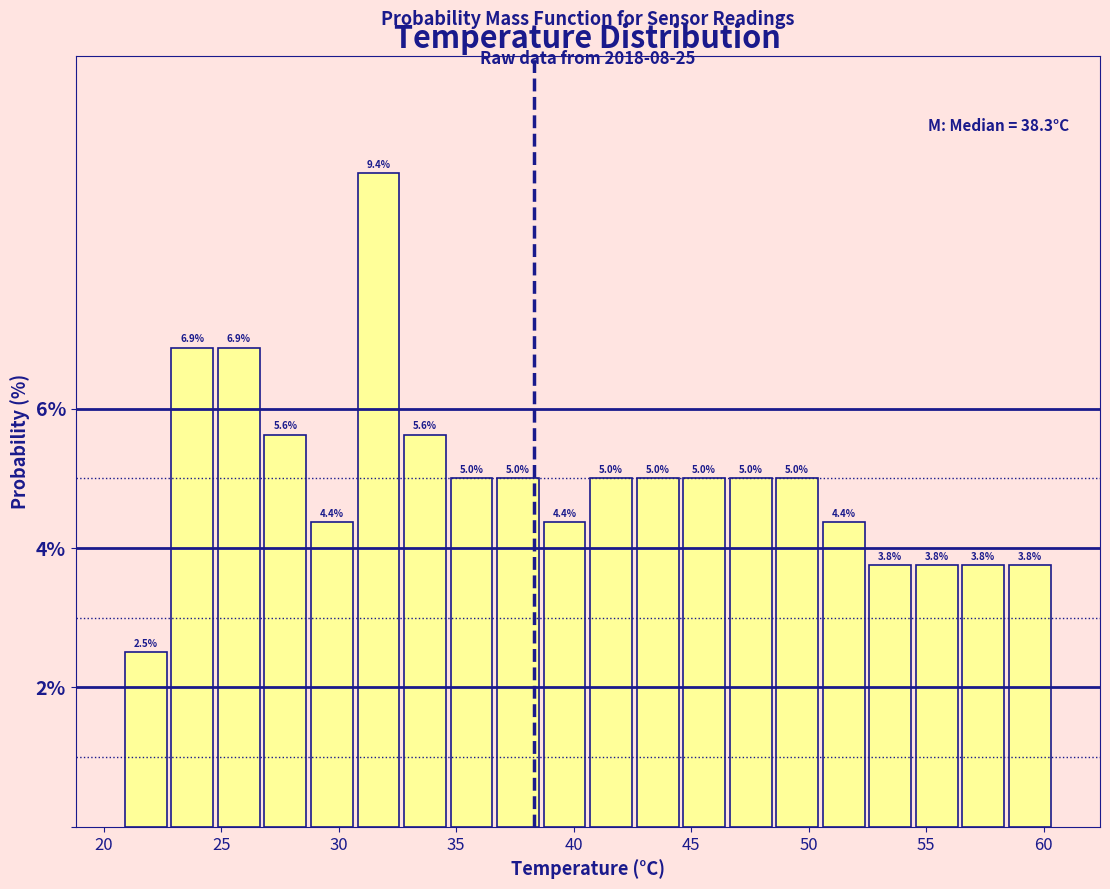

Read against the x-axis, roughly where is the centre of the tallest bar?

31.5